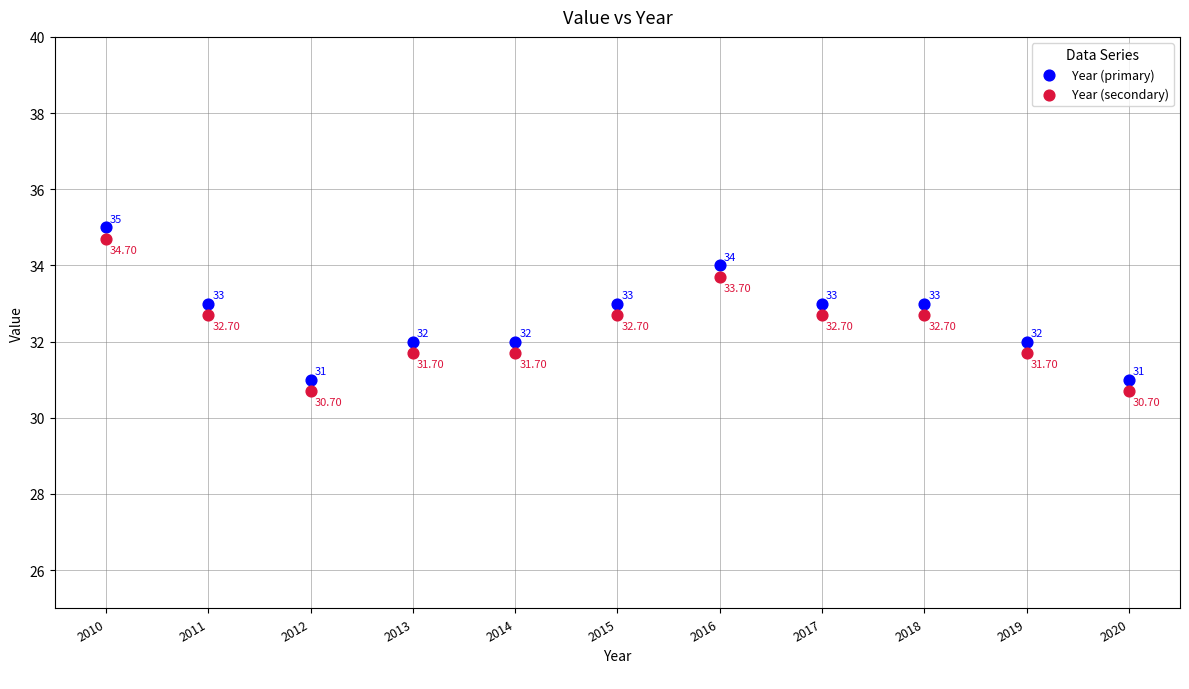

Across all data points, what is the range of Y values (max minus min)?

4.3